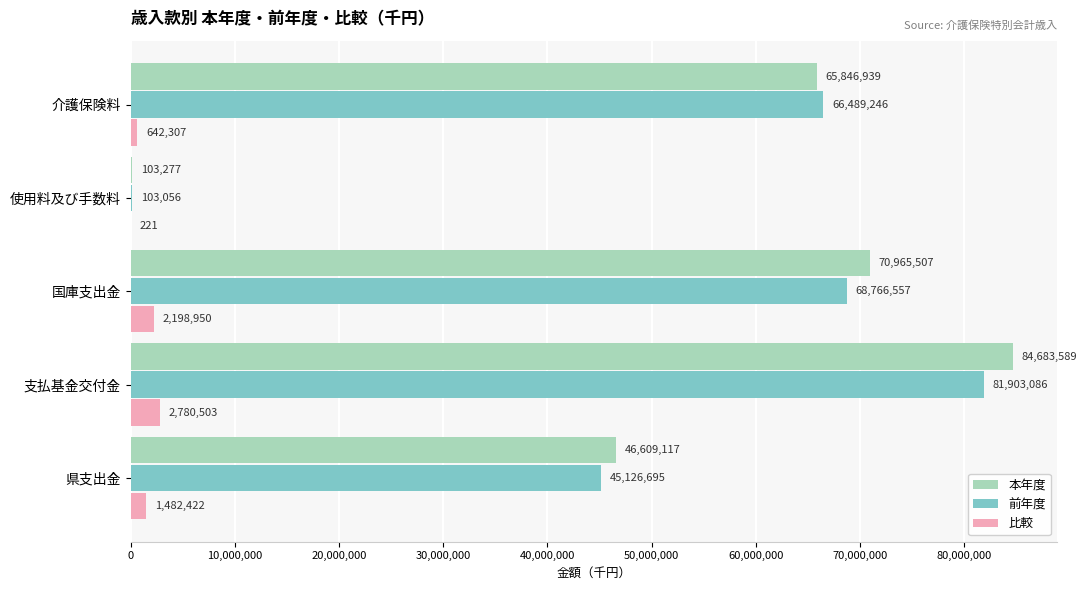

What is the highest value of the 比較 series?

2780503